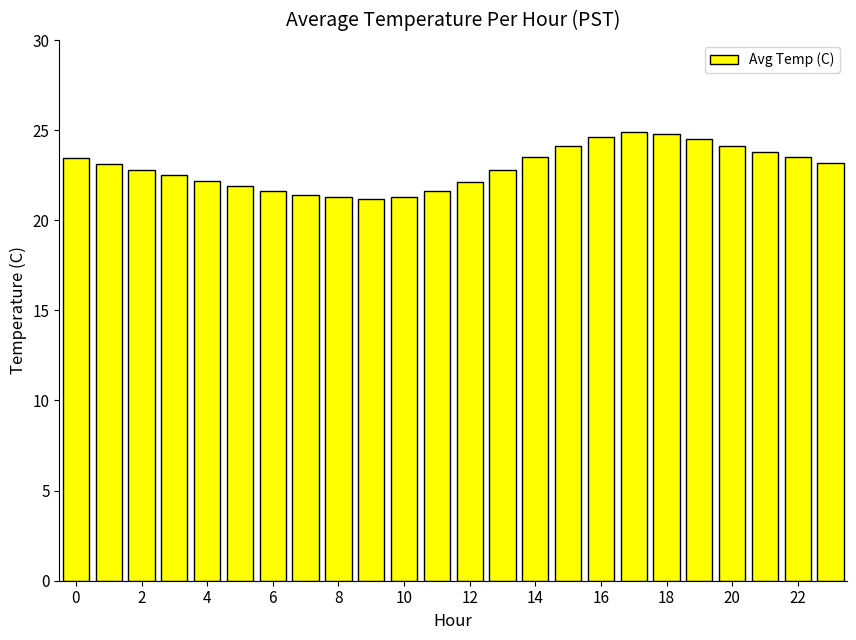

What is the value of the 6th bar from the left?

21.9